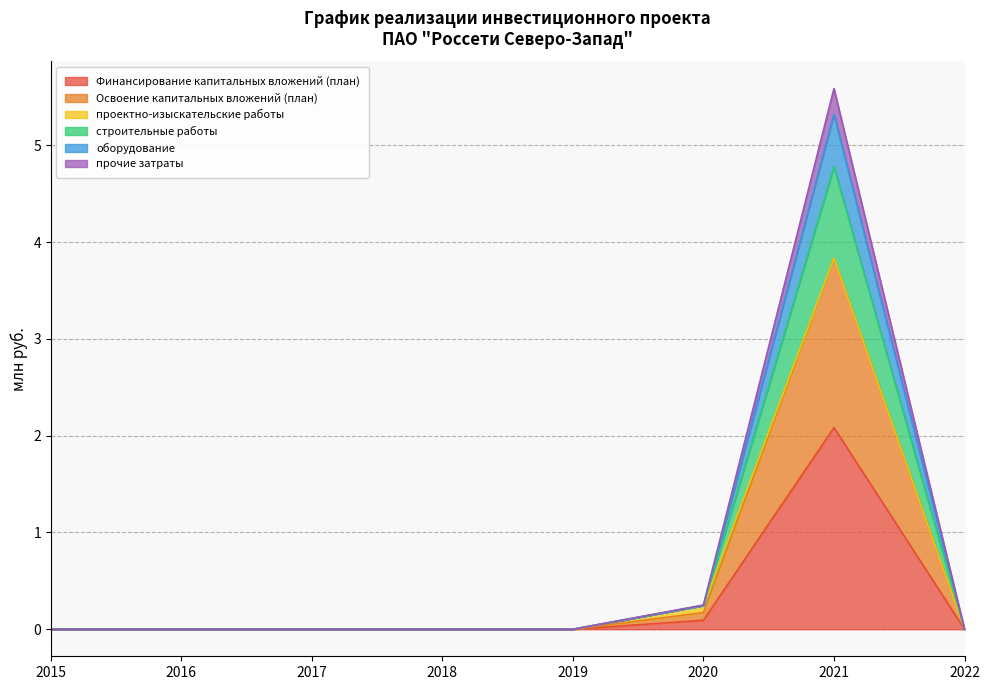

True or false: оборудование has a value of 5.3 at 2021.

True